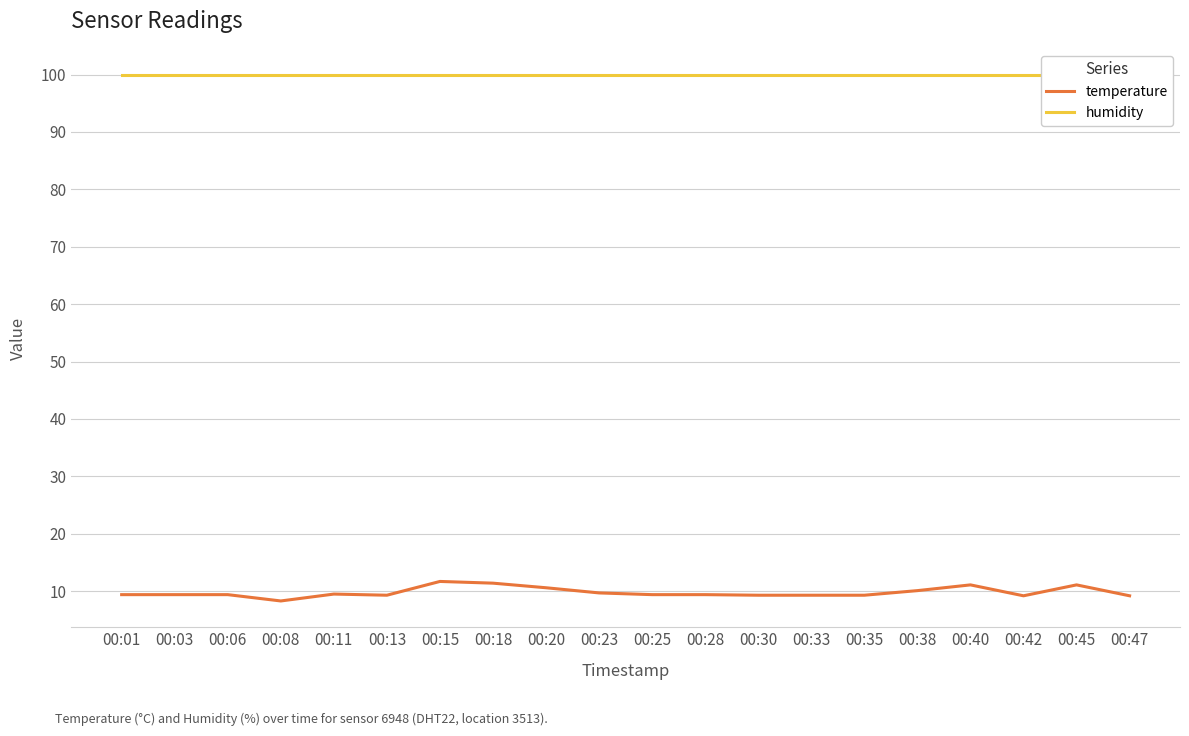

In temperature, how many points are higher than both neighbors (excluding endpoints)?

4